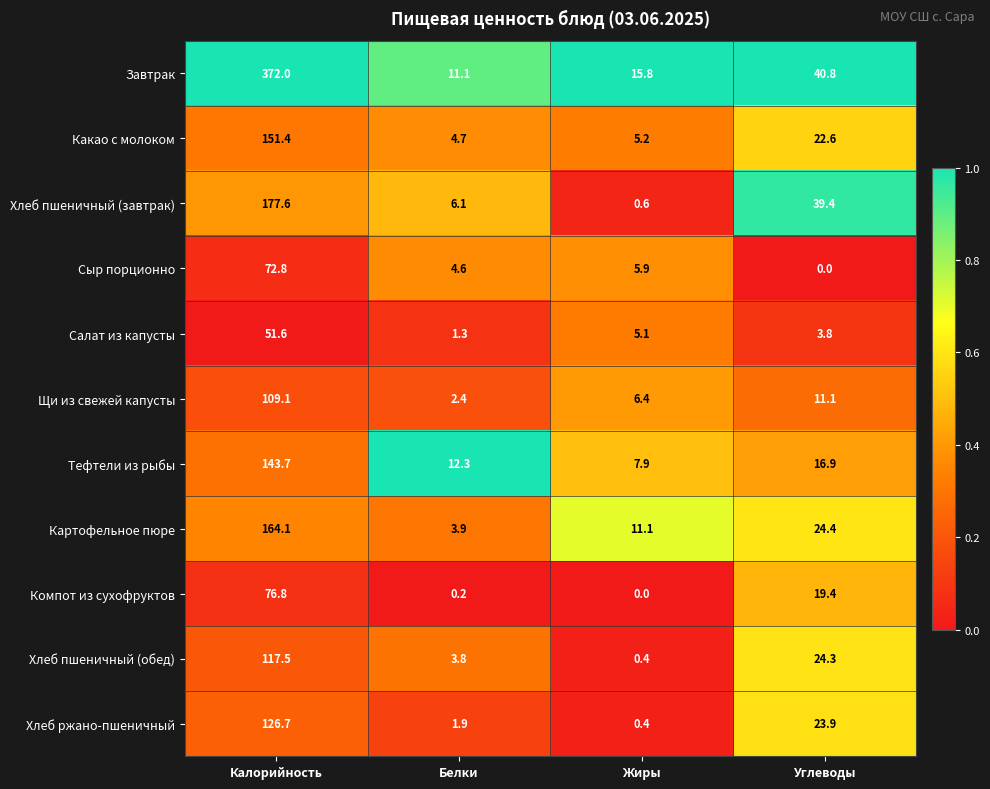

What is the greatest value displayed?

372.0